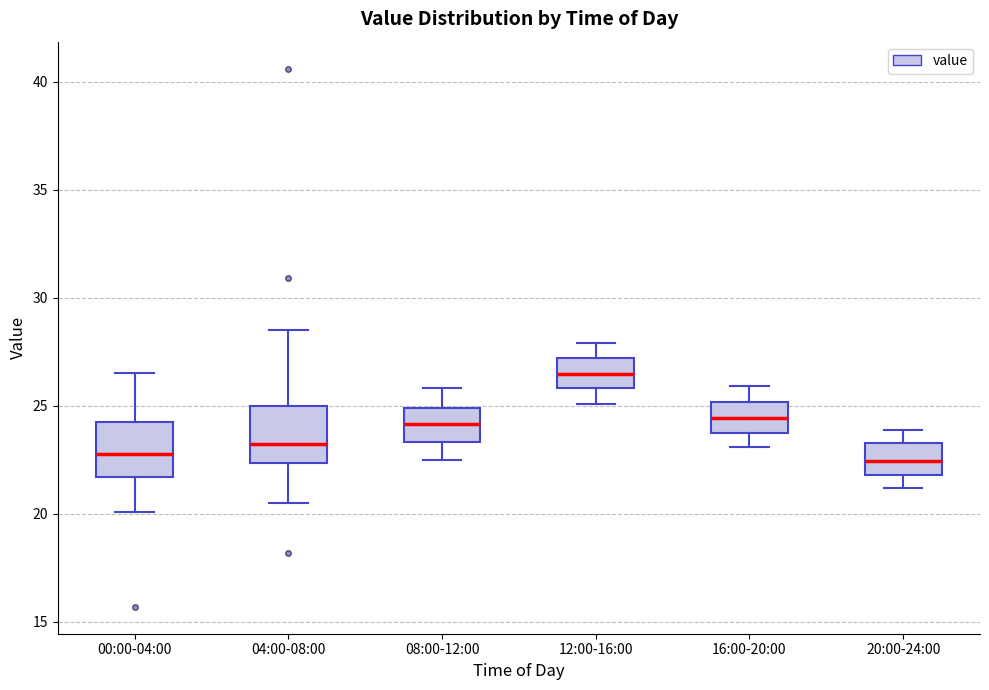

Reading left to right, transcribe this box plot: for each box, give where its median line is, the range the box spans, and where its two whiskers end, as read against the y-axis. The values are not printed on the chart, so give them approximately, as read against the axis.

00:00-04:00: median 23.0, box 21.5 to 24.5, whiskers 20.0 to 26.5
04:00-08:00: median 23.5, box 22.5 to 25.0, whiskers 20.5 to 28.5
08:00-12:00: median 24.0, box 23.5 to 25.0, whiskers 22.5 to 26.0
12:00-16:00: median 26.5, box 26.0 to 27.0, whiskers 25.0 to 28.0
16:00-20:00: median 24.5, box 23.5 to 25.0, whiskers 23.0 to 26.0
20:00-24:00: median 22.5, box 22.0 to 23.5, whiskers 21.0 to 24.0